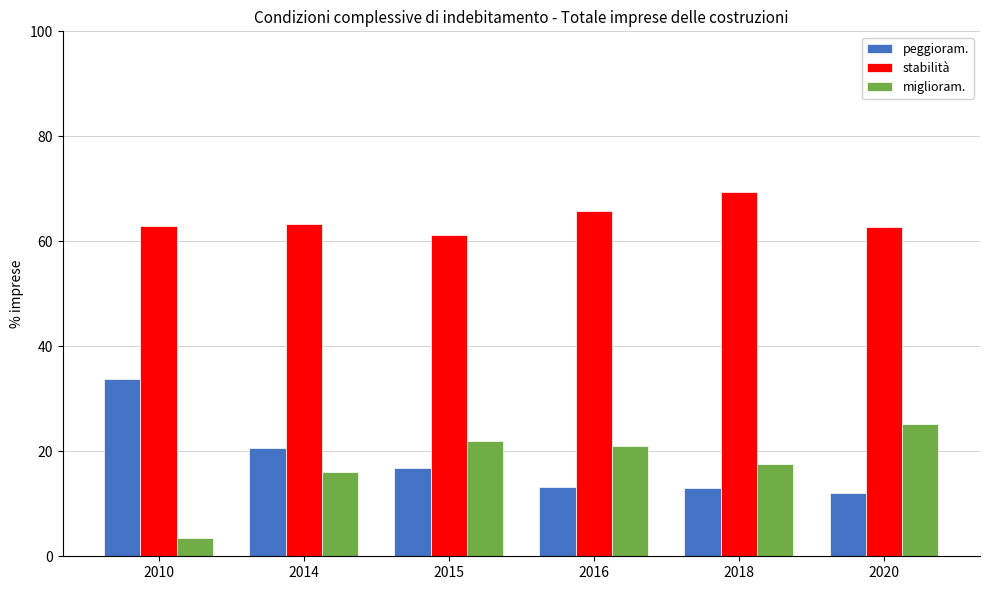

What is the difference between the second highest and minimum values in the miglioram. series?

18.5